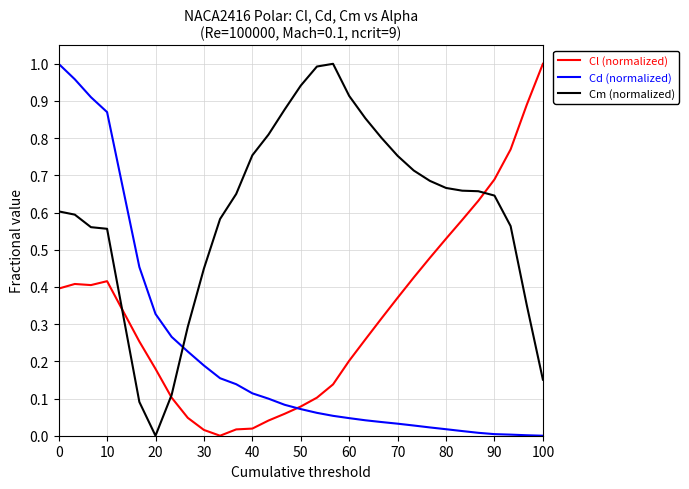

True or false: Cd (normalized) and Cm (normalized) cross at least once.

True